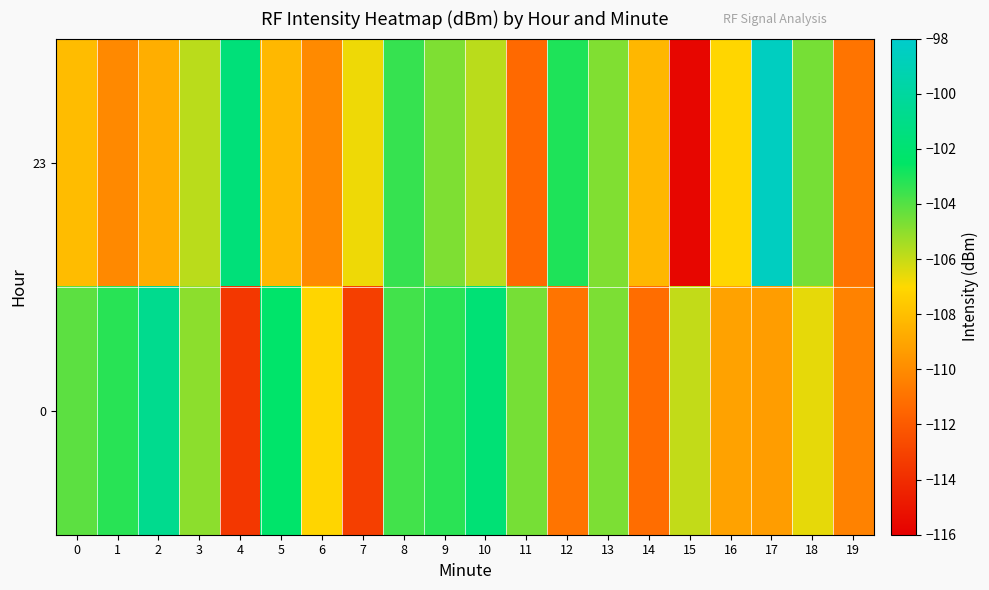

List the series in order of their peak value, highest first.

23, 0